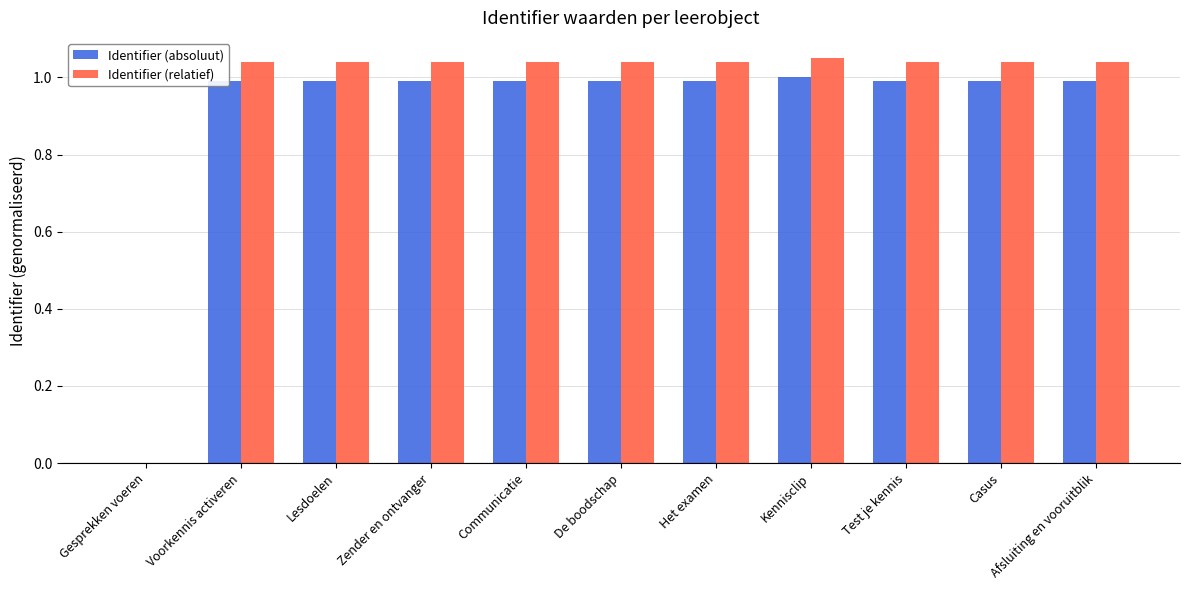

The value of Identifier (absoluut) at De boodschap is 1.0. True or false?

True